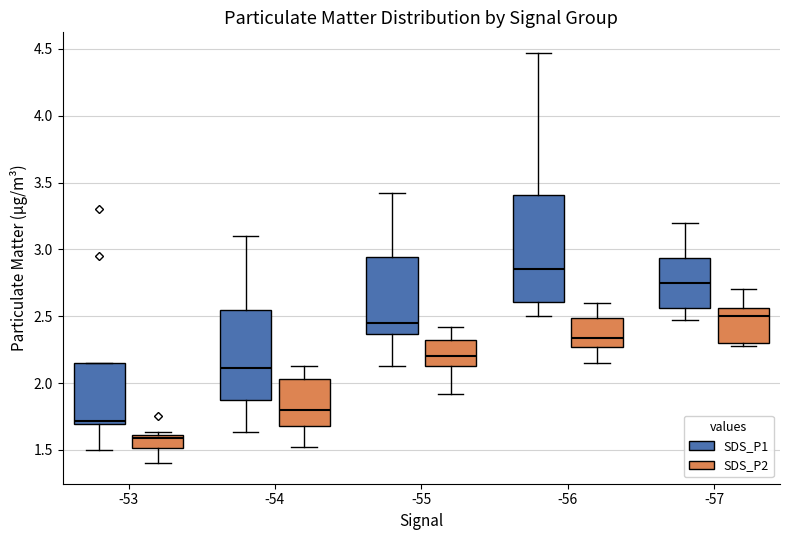

Reading left to right, transcribe this box plot: for each box, give where its median line is, the range the box spans, and where its two whiskers end, as read against the y-axis. The values are not printed on the chart, so give them approximately, as read against the axis.

-53 (SDS_P1): median 1.70 (just above the box's lower edge), box 1.70 to 2.15, whiskers 1.50 to 2.15
-53 (SDS_P2): median 1.60 (just below the box's upper edge), box 1.50 to 1.60, whiskers 1.40 to 1.65
-54 (SDS_P1): median 2.10, box 1.90 to 2.55, whiskers 1.65 to 3.10
-54 (SDS_P2): median 1.80, box 1.70 to 2.05, whiskers 1.50 to 2.15
-55 (SDS_P1): median 2.45, box 2.35 to 2.95, whiskers 2.15 to 3.40
-55 (SDS_P2): median 2.20, box 2.15 to 2.35, whiskers 1.90 to 2.40
-56 (SDS_P1): median 2.85, box 2.60 to 3.40, whiskers 2.50 to 4.45
-56 (SDS_P2): median 2.35, box 2.25 to 2.50, whiskers 2.15 to 2.60
-57 (SDS_P1): median 2.75, box 2.55 to 2.95, whiskers 2.45 to 3.20
-57 (SDS_P2): median 2.50, box 2.30 to 2.55, whiskers 2.30 (just below the box's lower edge) to 2.70